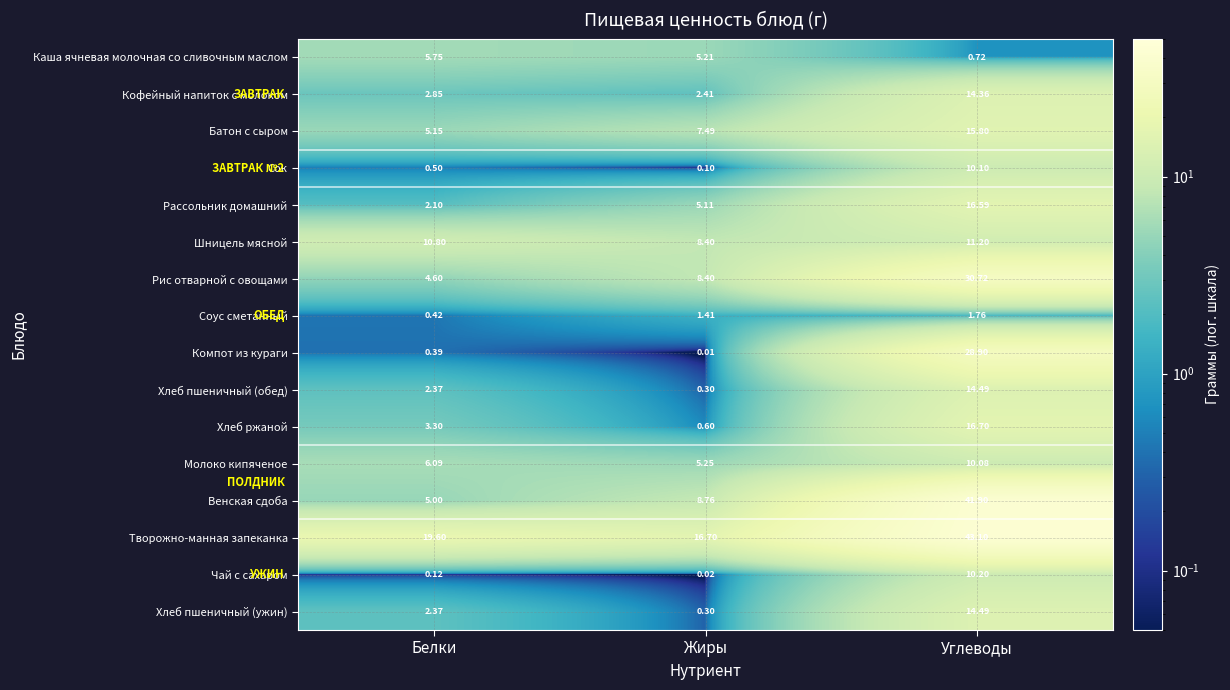

Which series has the largest range (max minus min)?

Венская сдоба